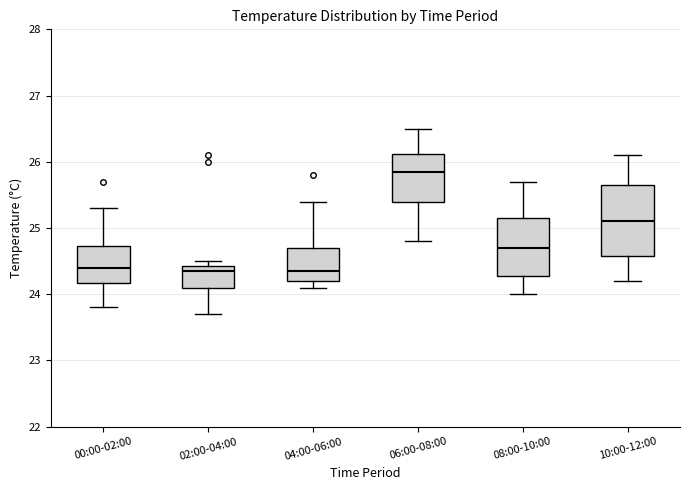

Reading left to right, transcribe this box plot: for each box, give where its median line is, the range the box spans, and where its two whiskers end, as read against the y-axis. The values are not printed on the chart, so give them approximately, as read against the axis.

00:00-02:00: median 24.4, box 24.2 to 24.7, whiskers 23.8 to 25.3
02:00-04:00: median 24.4 (just below the box's upper edge), box 24.1 to 24.4, whiskers 23.7 to 24.5
04:00-06:00: median 24.4, box 24.2 to 24.7, whiskers 24.1 to 25.4
06:00-08:00: median 25.9, box 25.4 to 26.1, whiskers 24.8 to 26.5
08:00-10:00: median 24.7, box 24.3 to 25.2, whiskers 24.0 to 25.7
10:00-12:00: median 25.1, box 24.6 to 25.7, whiskers 24.2 to 26.1